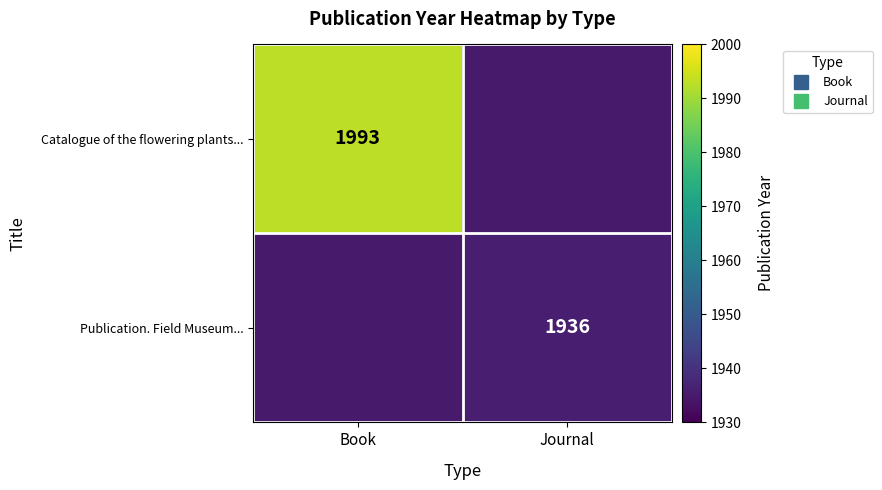

Rank the categories by Publication. Field Museum... value from highest to lowest.

Journal, Book